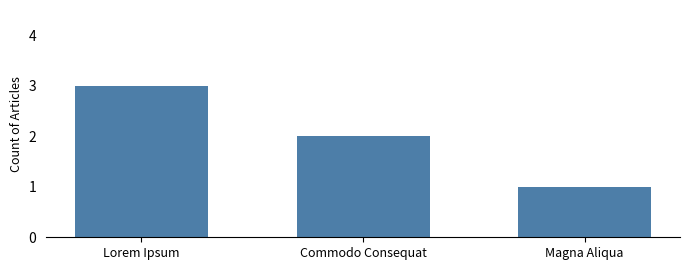

At which category does the chart reach its minimum across all series?

Magna Aliqua